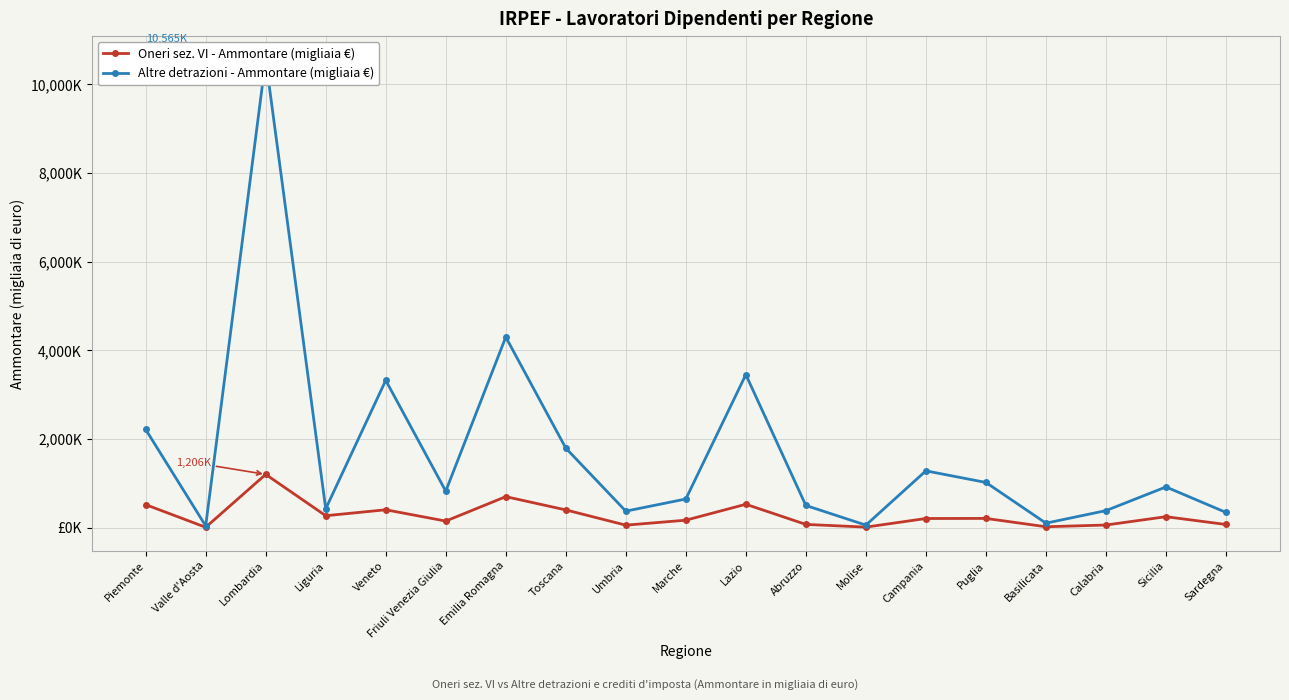

How many values in the Oneri sez. VI - Ammontare (migliaia €) series exceed 211?

9